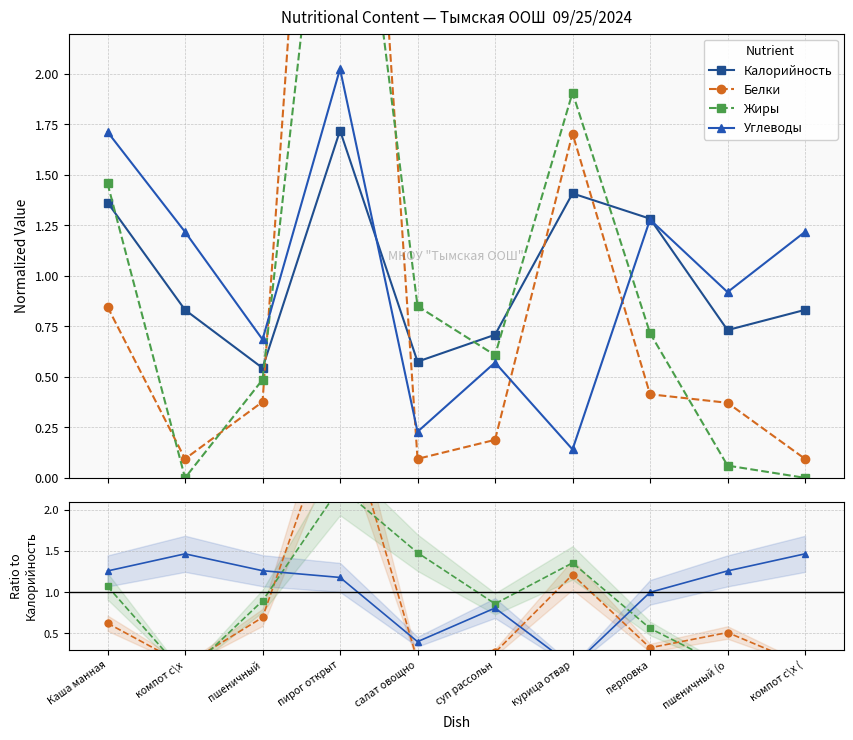

The value of Углеводы at курица отвар is 0.2. True or false?

False